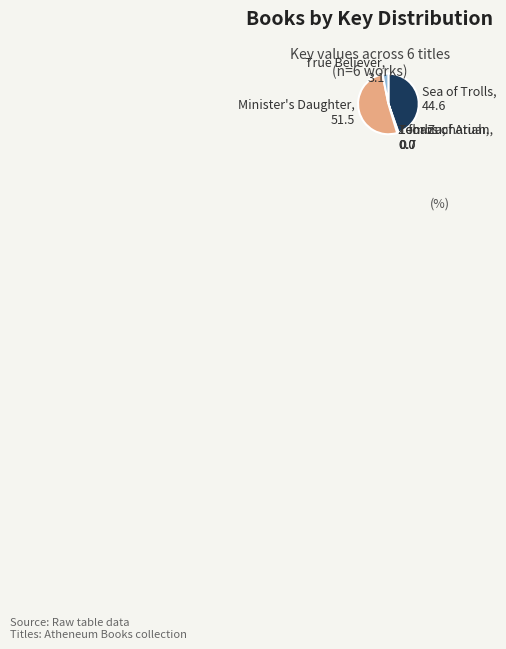

Which slice represents more than half of the pie?

Minister's Daughter